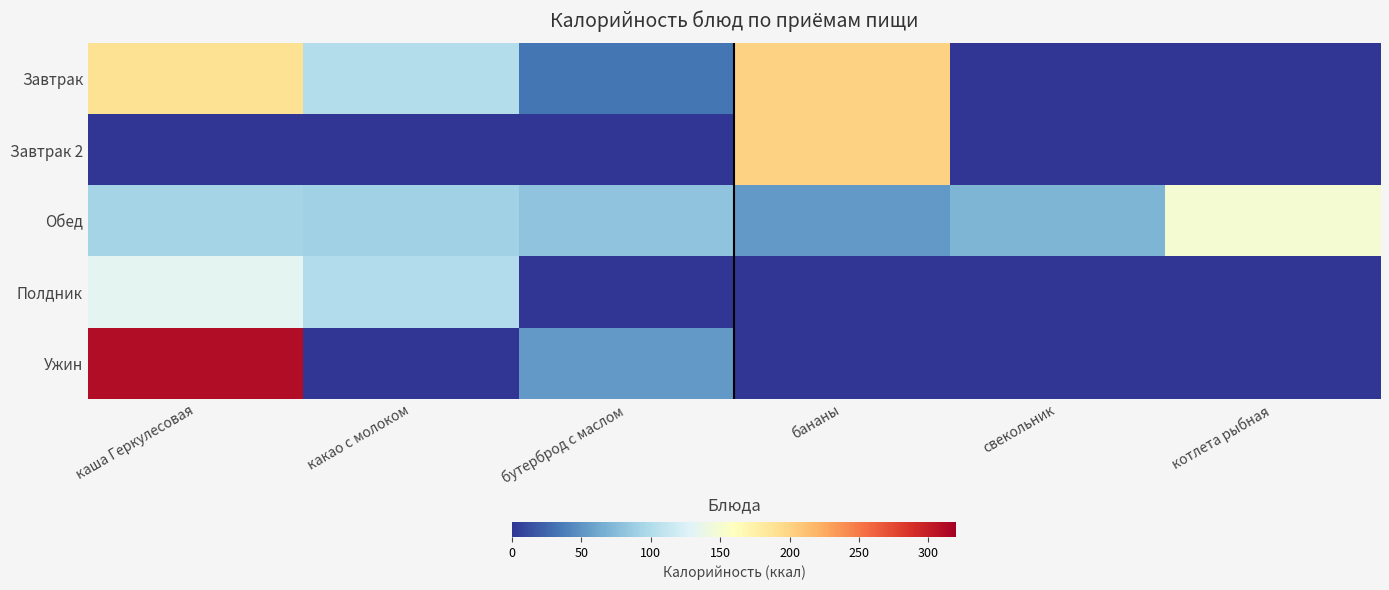

Reading left to right, list all the values displayed in this chart.

Завтрак: каша Геркулесовая=189.3	какао с молоком=101.6	бутерброд с маслом=33.4	бананы=201.0	свекольник=0.0	котлета рыбная=0.0
Завтрак 2: каша Геркулесовая=0.0	какао с молоком=0.0	бутерброд с маслом=0.0	бананы=201.0	свекольник=0.0	котлета рыбная=0.0
Обед: каша Геркулесовая=92.6	какао с молоком=91.0	бутерброд с маслом=80.3	бананы=53.0	свекольник=70.4	котлета рыбная=149.4
Полдник: каша Геркулесовая=132.4	какао с молоком=101.0	бутерброд с маслом=0.0	бананы=0.0	свекольник=0.0	котлета рыбная=0.0
Ужин: каша Геркулесовая=311.0	какао с молоком=0.9	бутерброд с маслом=53.0	бананы=0.0	свекольник=0.0	котлета рыбная=0.0